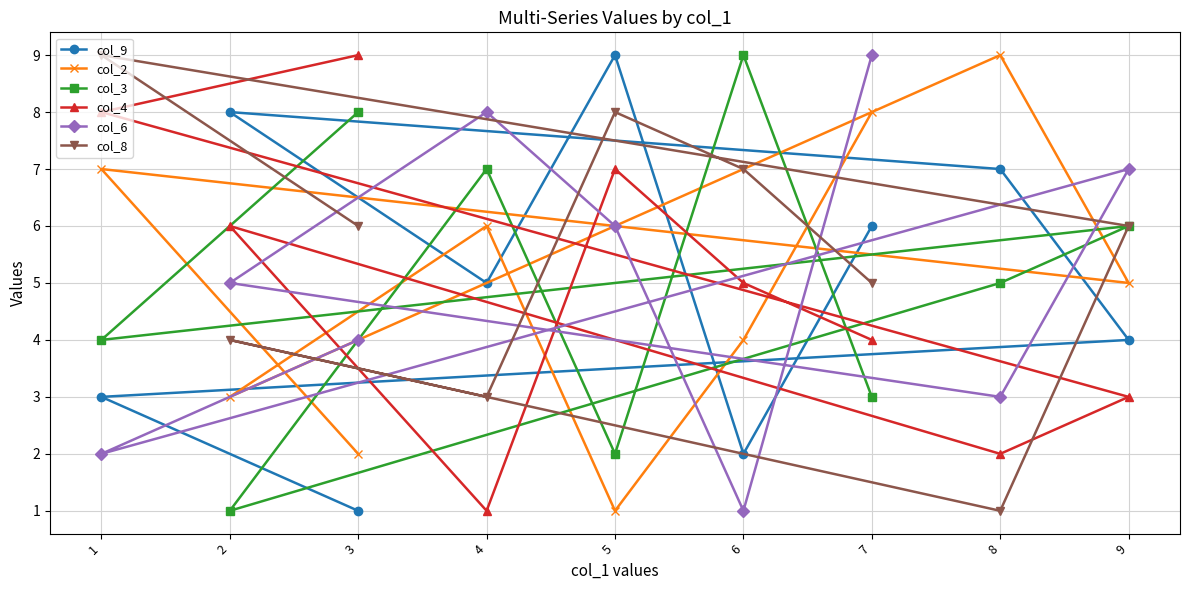

True or false: col_6 has a value of 3 at 8.

True